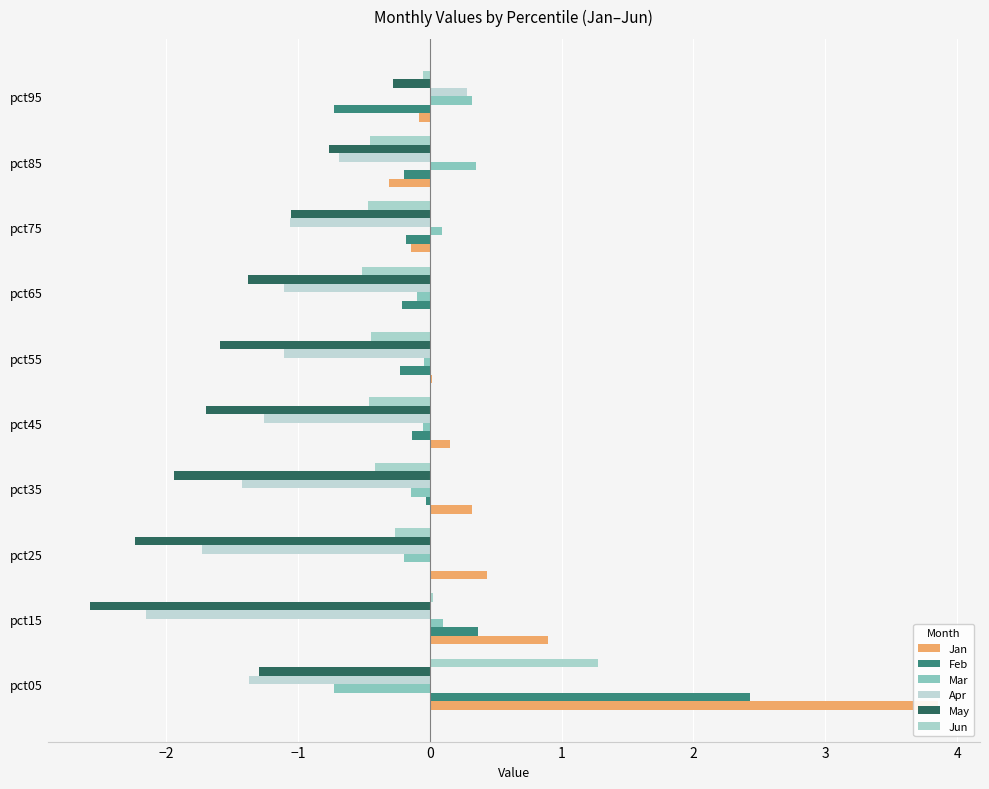

What position from the right is 1?

6